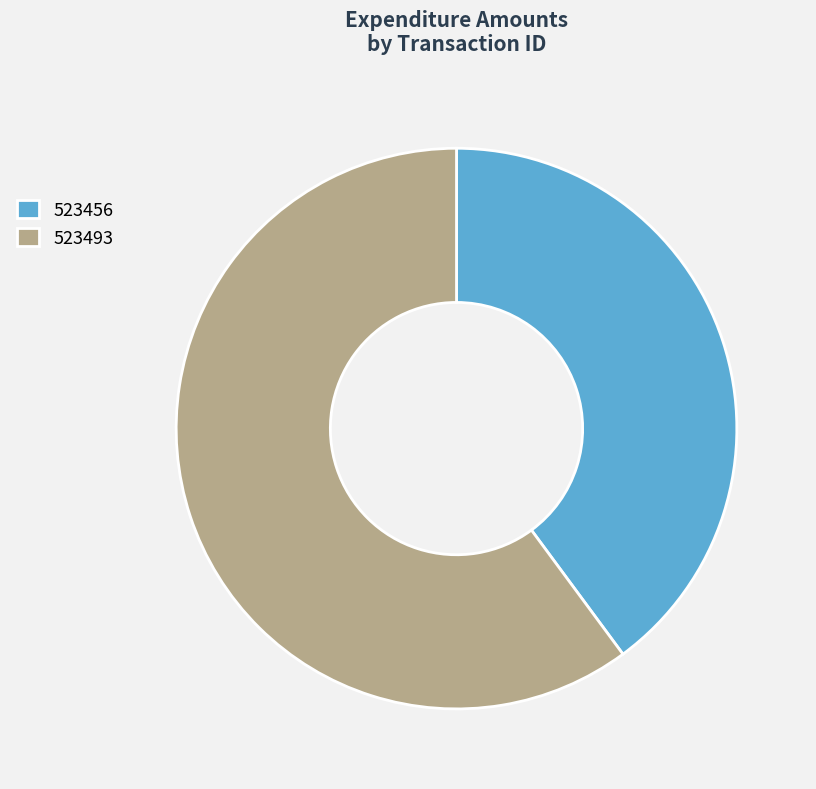

Which category has the smallest portion of the pie?

523456